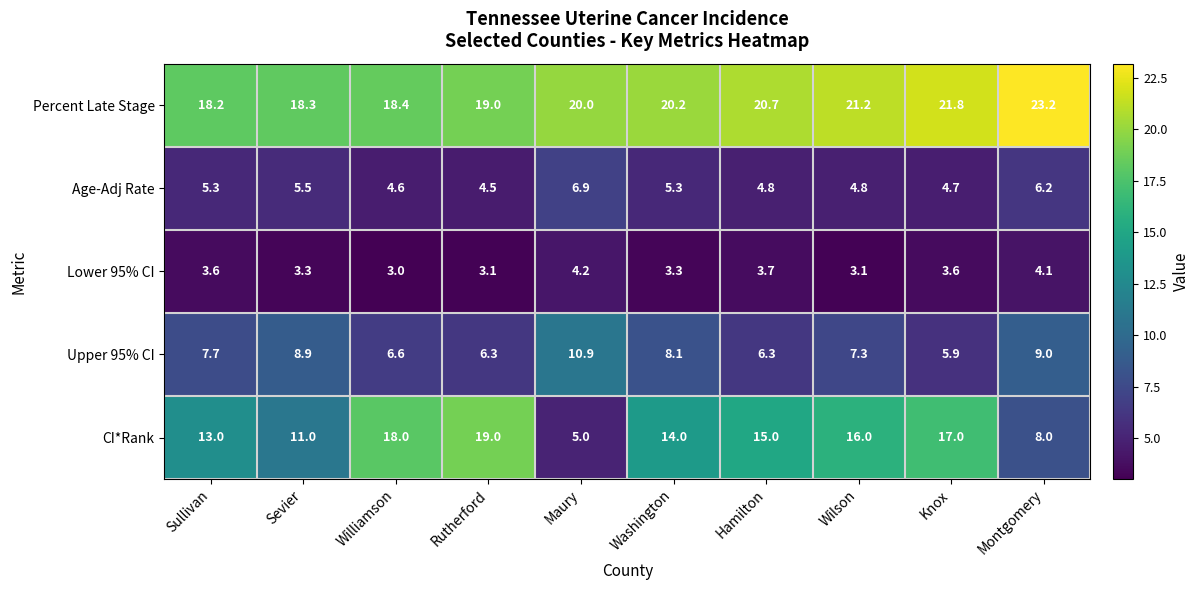

At Sullivan, list the series in order from largest to smallest.

Percent Late Stage, CI*Rank, Upper 95% CI, Age-Adj Rate, Lower 95% CI